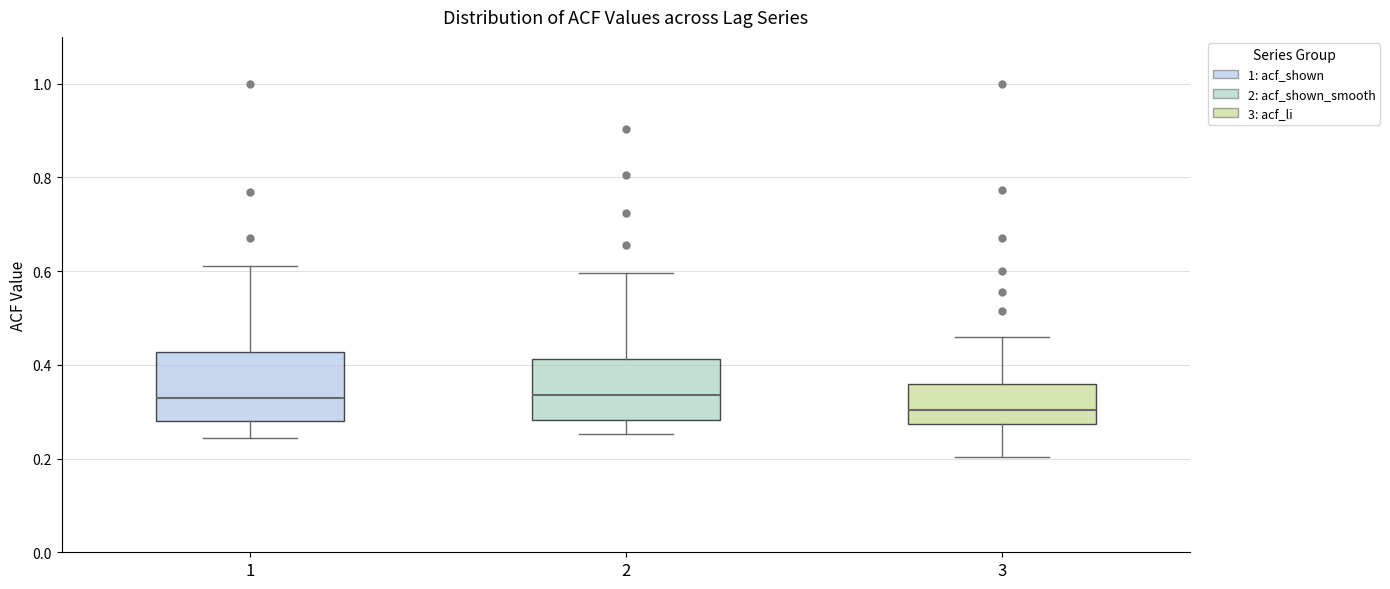

Reading left to right, read every box against the y-axis: the position of its median line, the range the box covers, and the ends of its whiskers. The values are not printed on the chart, so give them approximately, as read against the axis.

1: median 0.32, box 0.28 to 0.42, whiskers 0.24 to 0.62
2: median 0.34, box 0.28 to 0.42, whiskers 0.26 to 0.60
3: median 0.30, box 0.28 to 0.36, whiskers 0.20 to 0.46